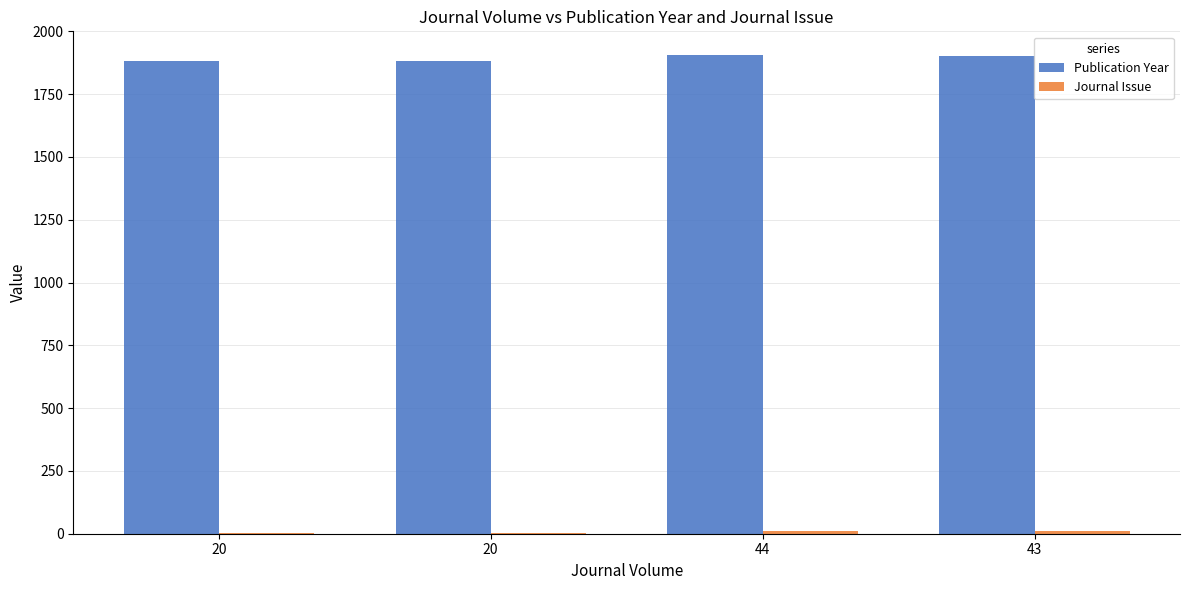

What is the lowest value of the Journal Issue series?

1